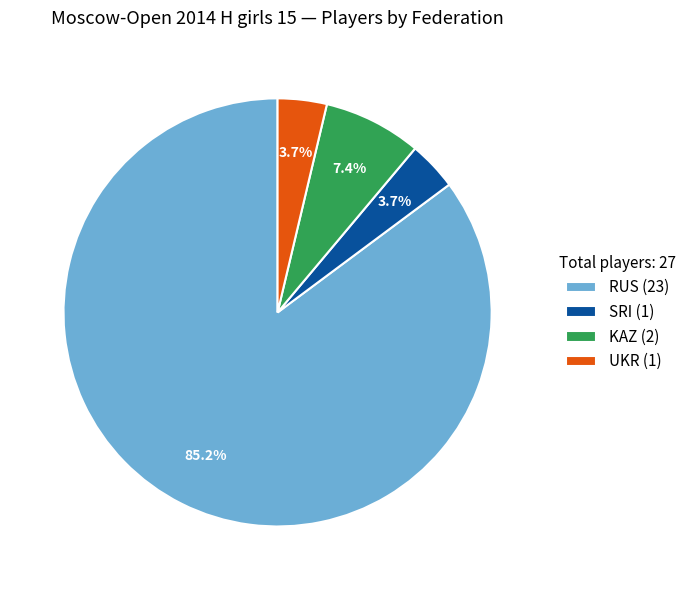

Is there a majority slice in this chart?

Yes